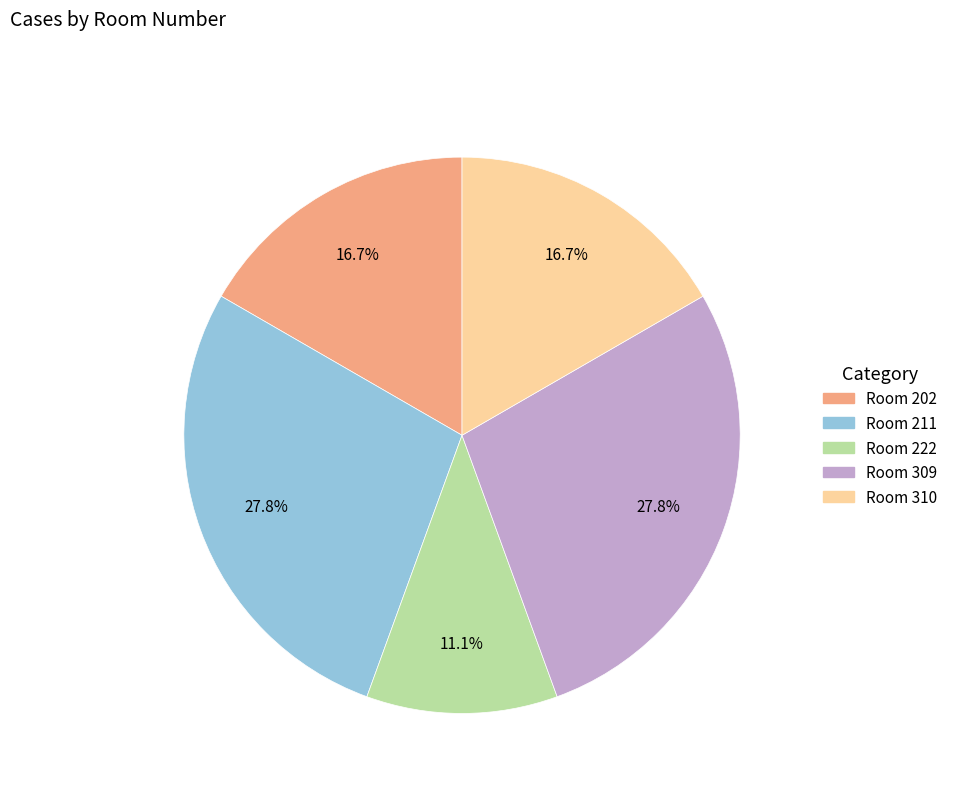

Is there a majority slice in this chart?

No